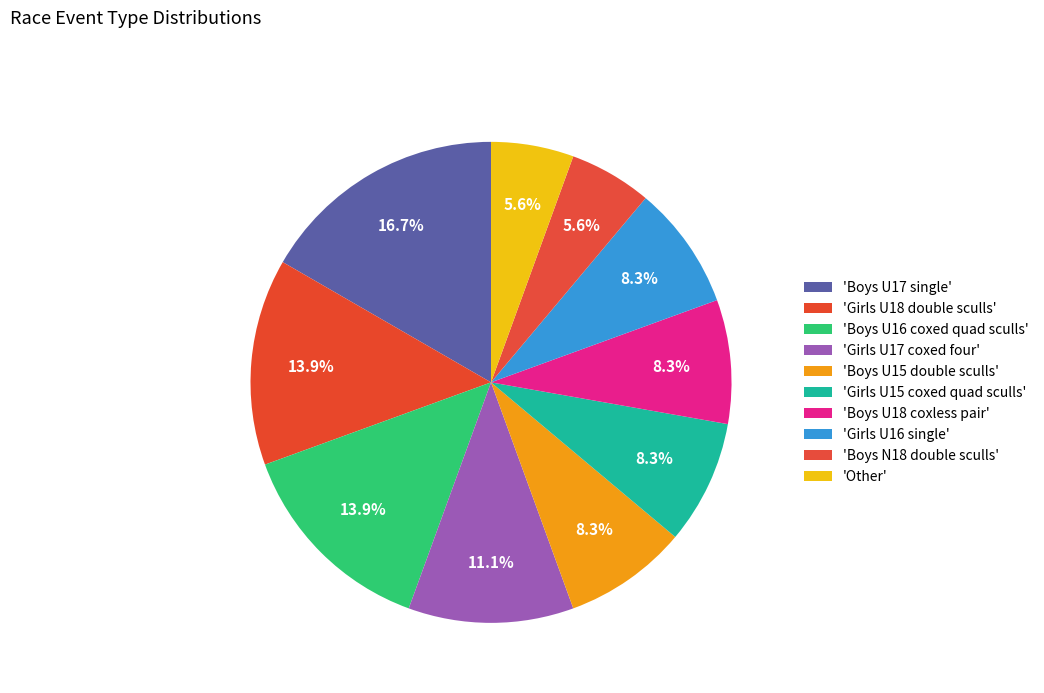

How many slices are in this pie chart?

10